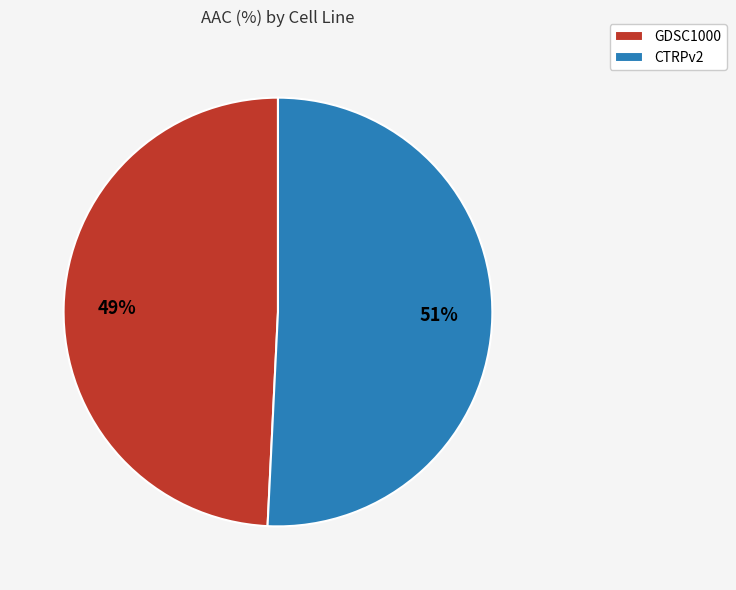

How many segments does this pie chart have?

2